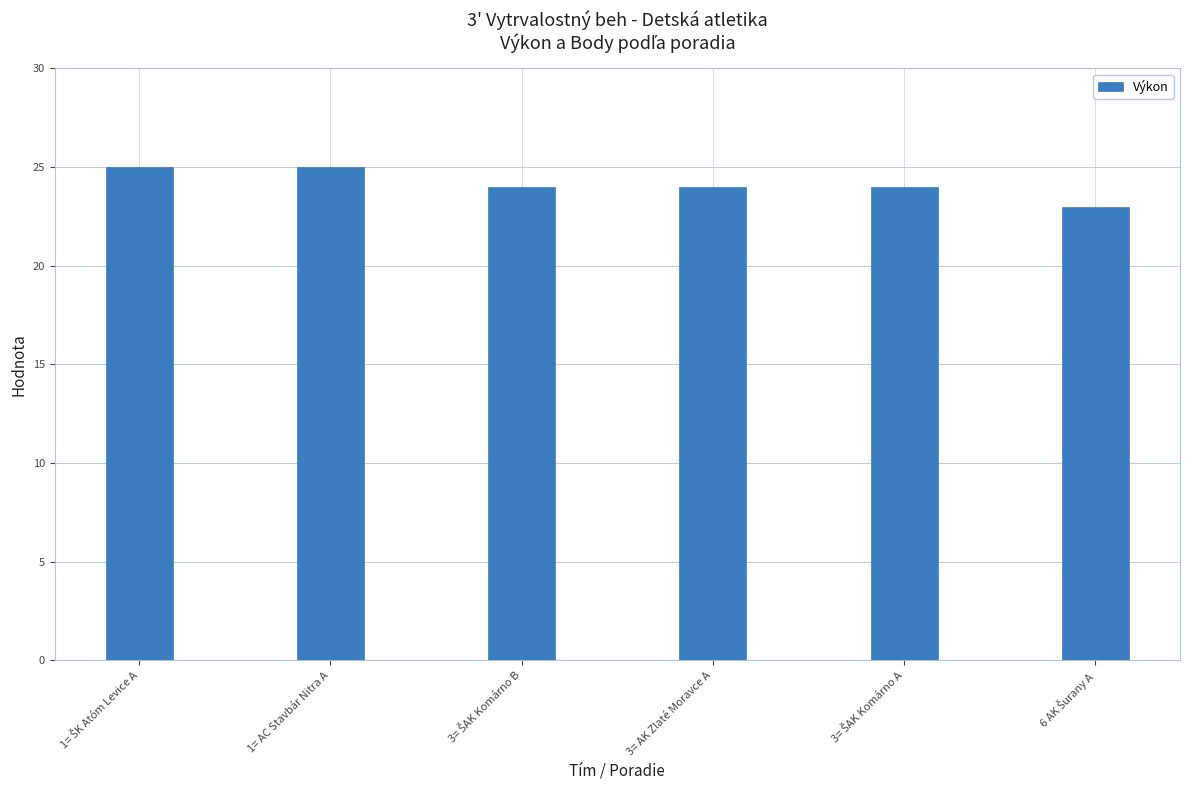

Are the bars grouped side by side (vs. stacked)?

No